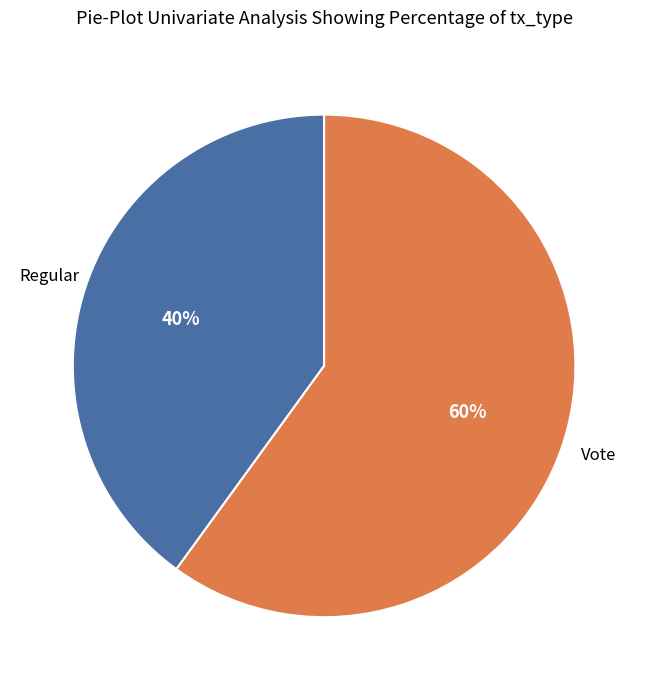

To the nearest percent, what is the average slice percentage?

50%